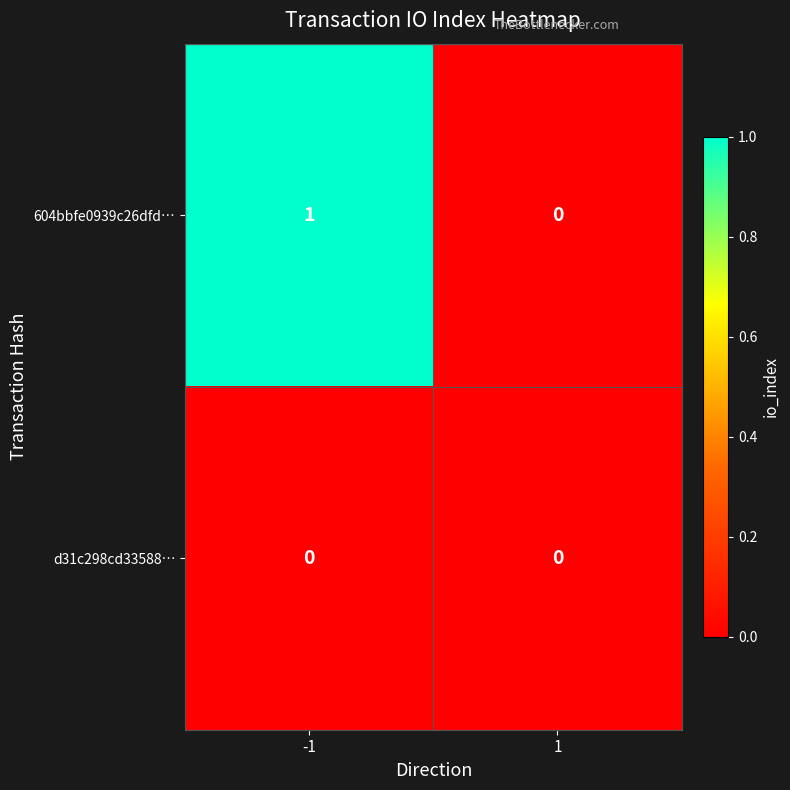

How many positive values does the 604bbfe0939c26dfd… series have?

1